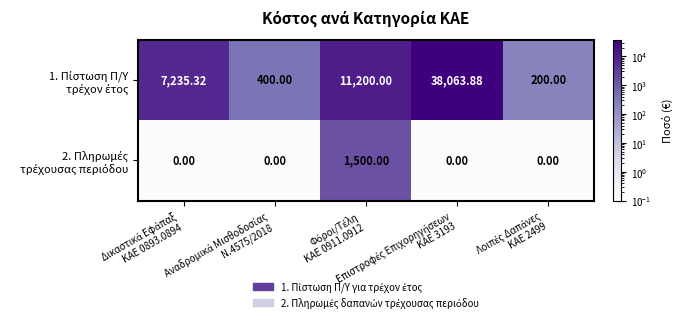

What is the spread (max minus min) of values at Φόροι/Τέλη
ΚΑΕ 0911.0912?

9700.0